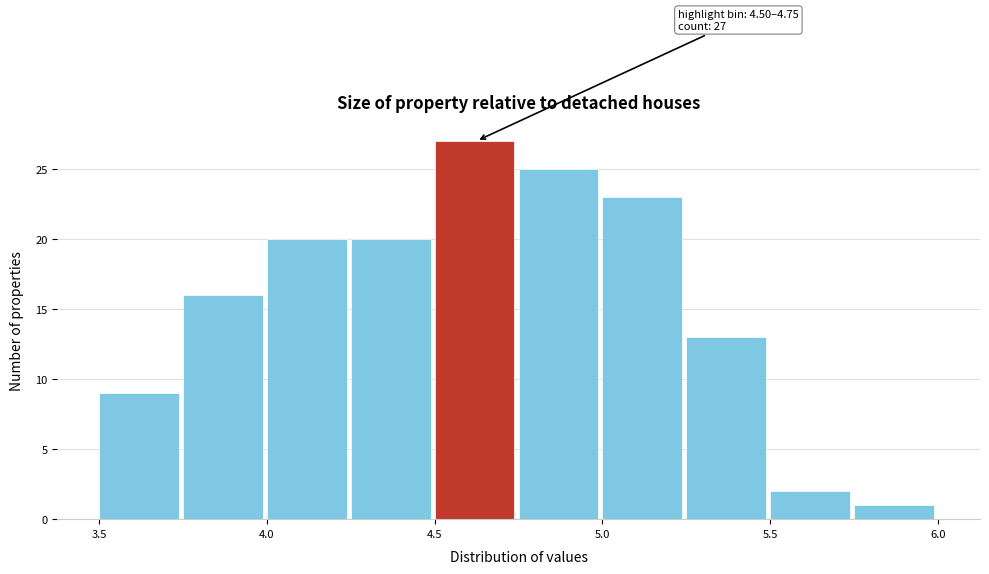

Which range on the x-axis has the tallest bar?

4.50 to 4.75